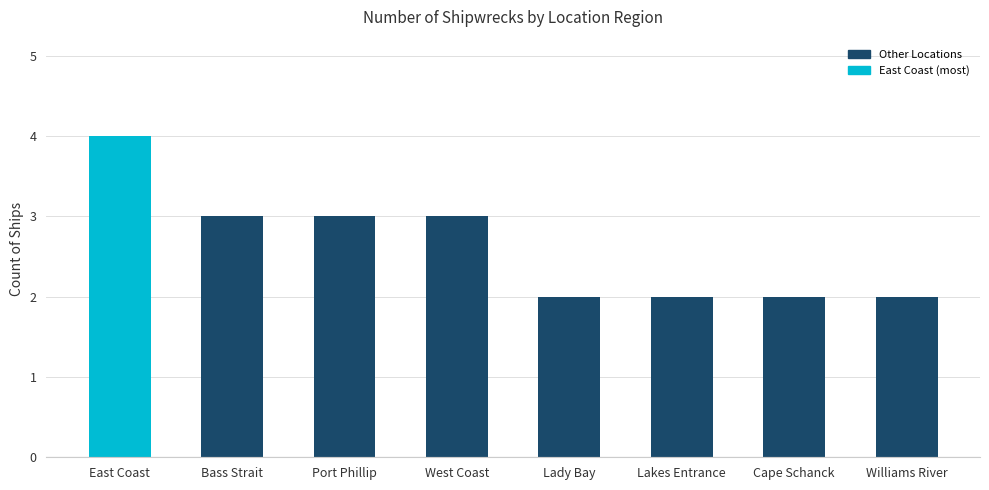

What is the change in value from Bass Strait to Lady Bay?

-1